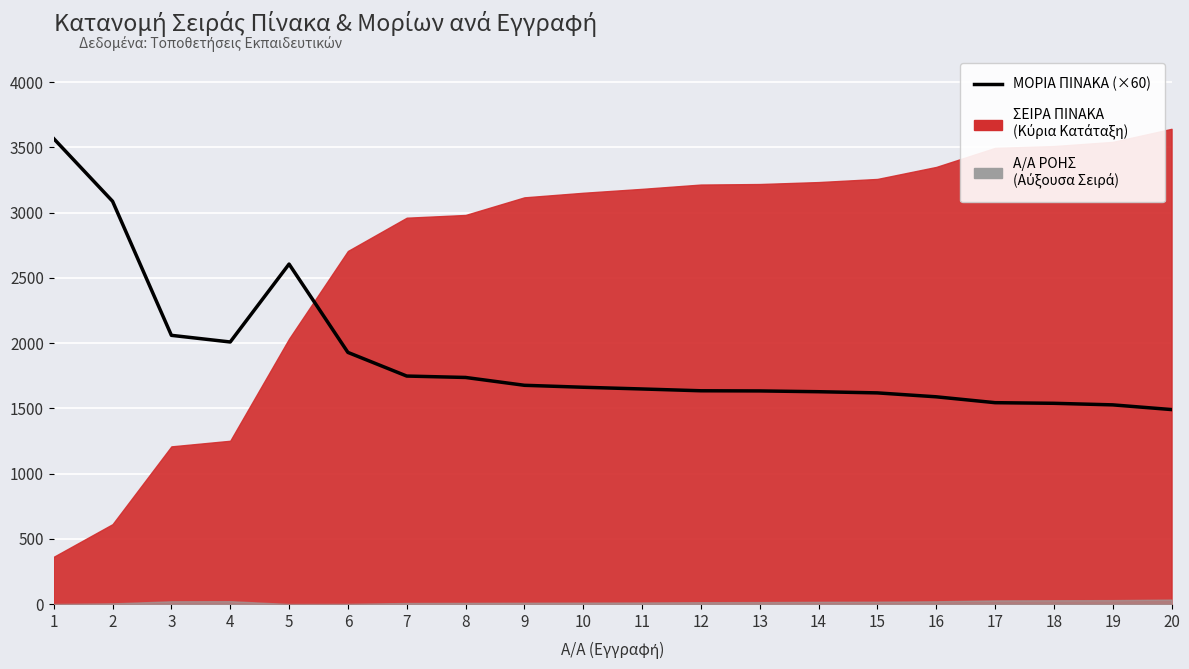

Is it true that the value at 2 is 3087.0?

True